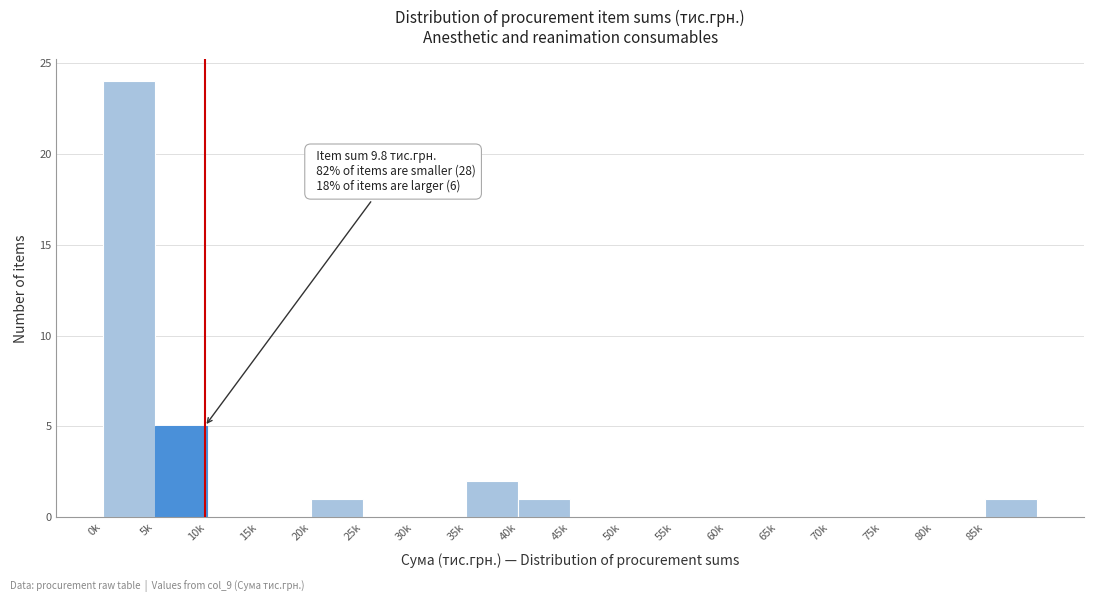

Reading left to right, extract all data points from this chart.

0k=24	5k=5	10k=0	15k=0	20k=1	25k=0	30k=0	35k=2	40k=1	45k=0	50k=0	55k=0	60k=0	65k=0	70k=0	75k=0	80k=0	85k=1